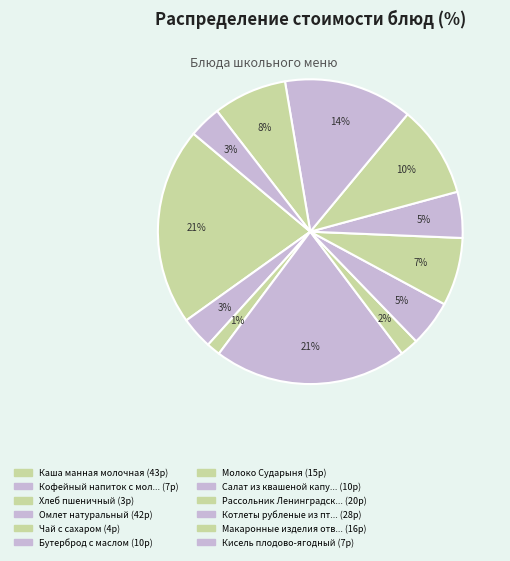

How many slices are in this pie chart?

12